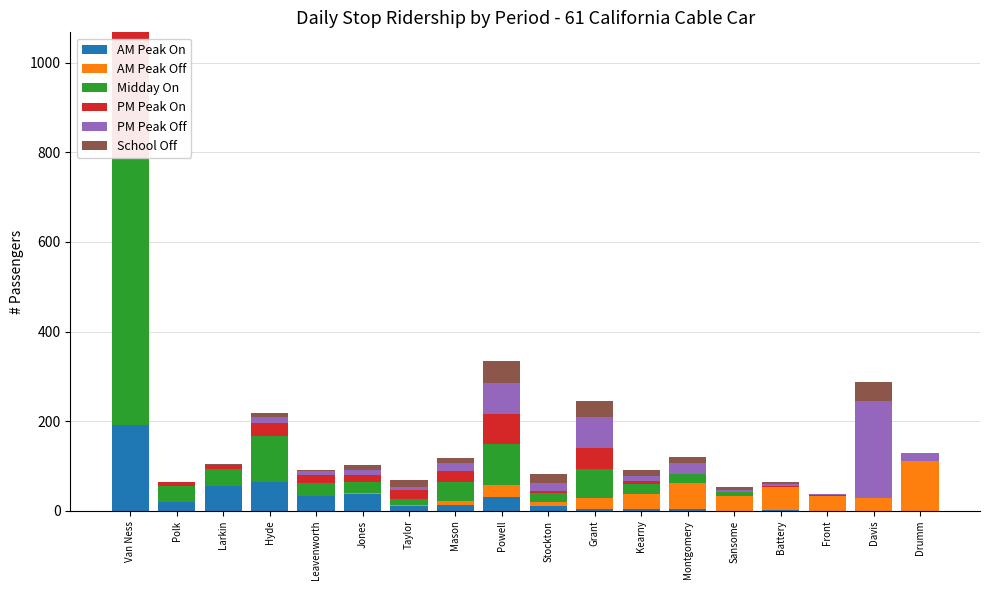

Between Mason and Grant, which series saw the biggest shift?

PM Peak Off